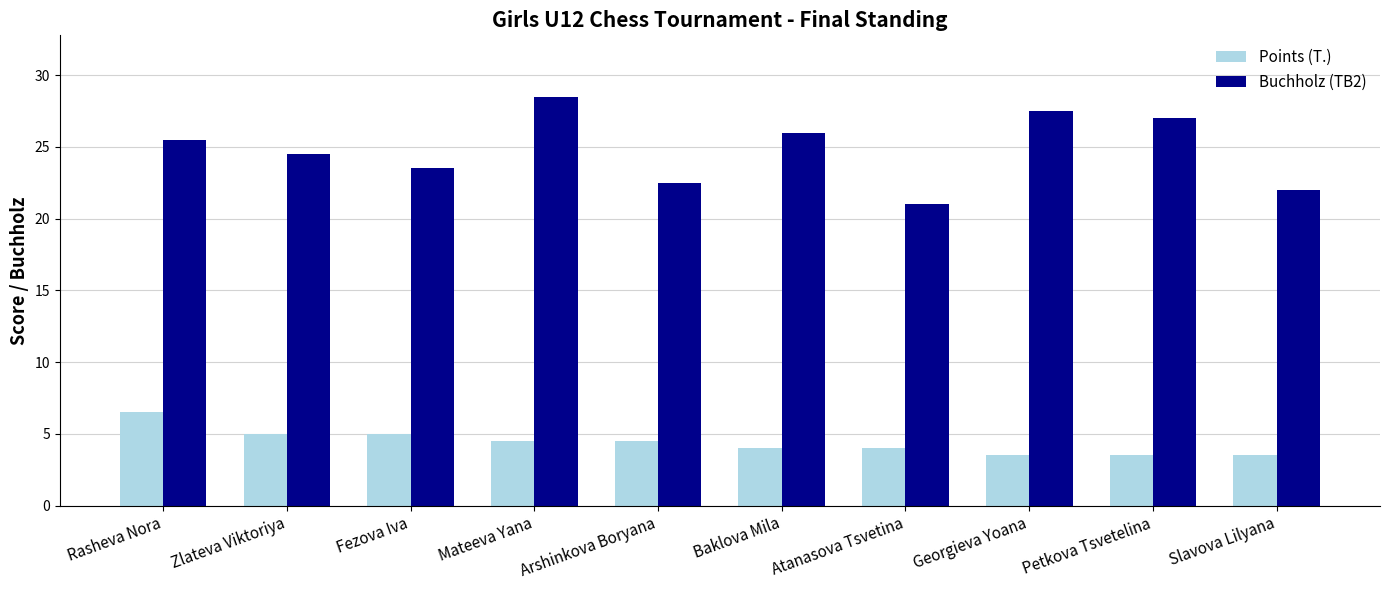

Which series changed the most between Zlateva Viktoriya and Slavova Lilyana?

Buchholz (TB2)